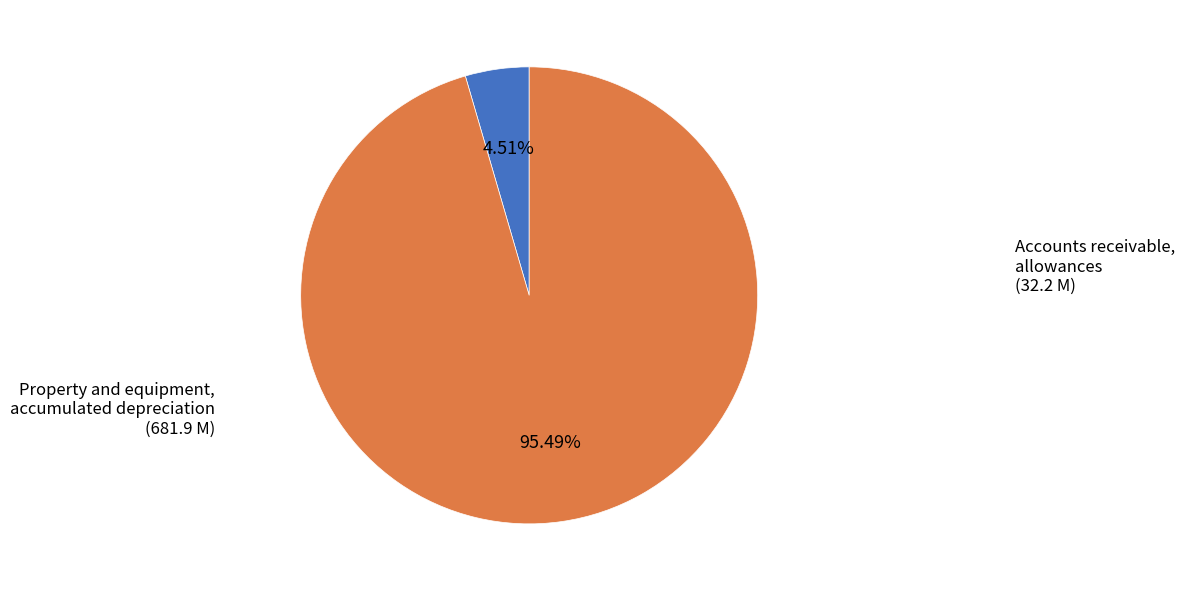

Is there any slice that represents more than half of the pie?

Yes